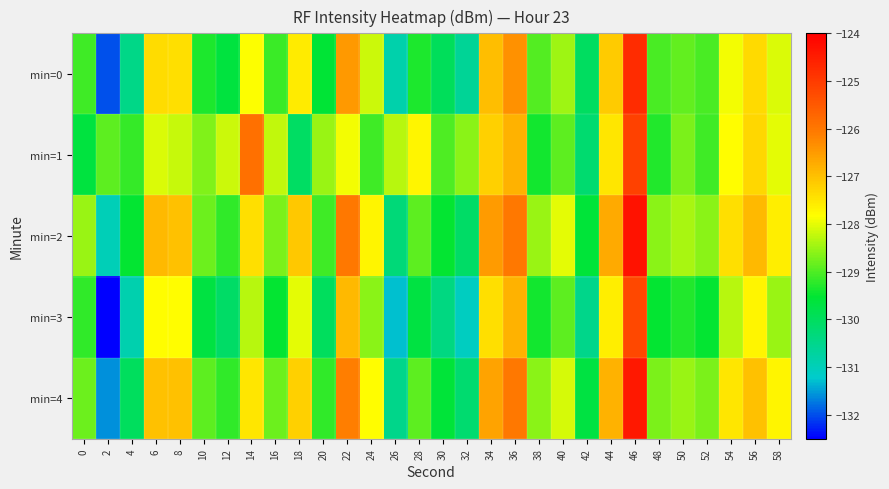

Which series has the largest total across all categories?

min=2